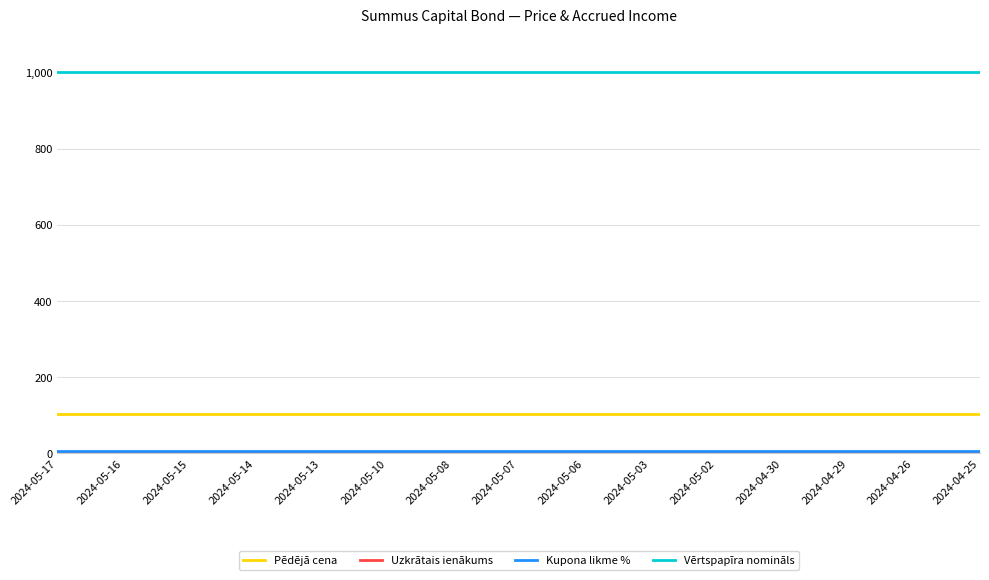

True or false: Vērtspapīra nomināls and Pēdējā cena intersect in this chart.

False